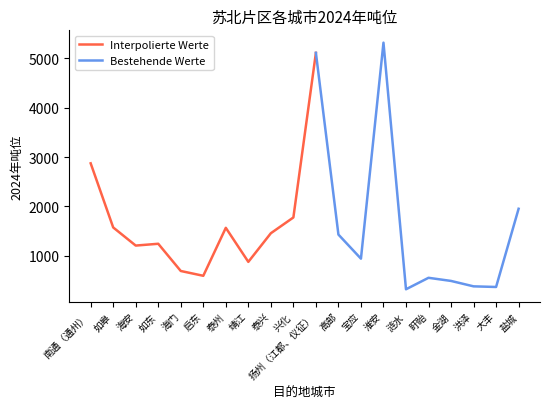

At which category does the chart reach its peak across all series?

淮安